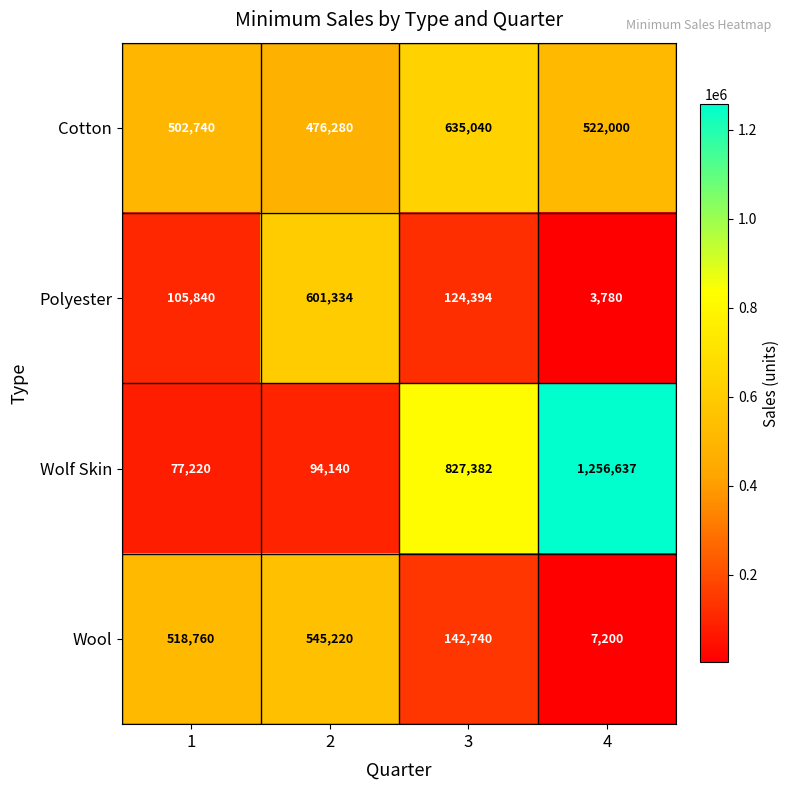

How many values in the Polyester series are below 124394?

2